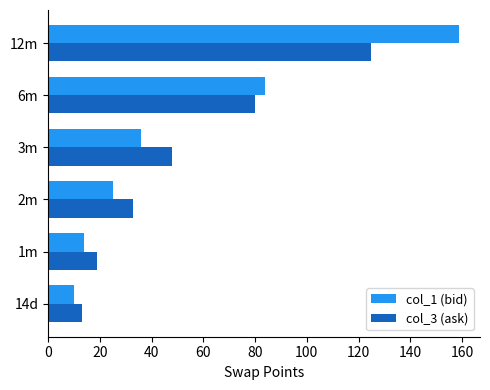

Which series has the widest spread of values?

col_1 (bid)